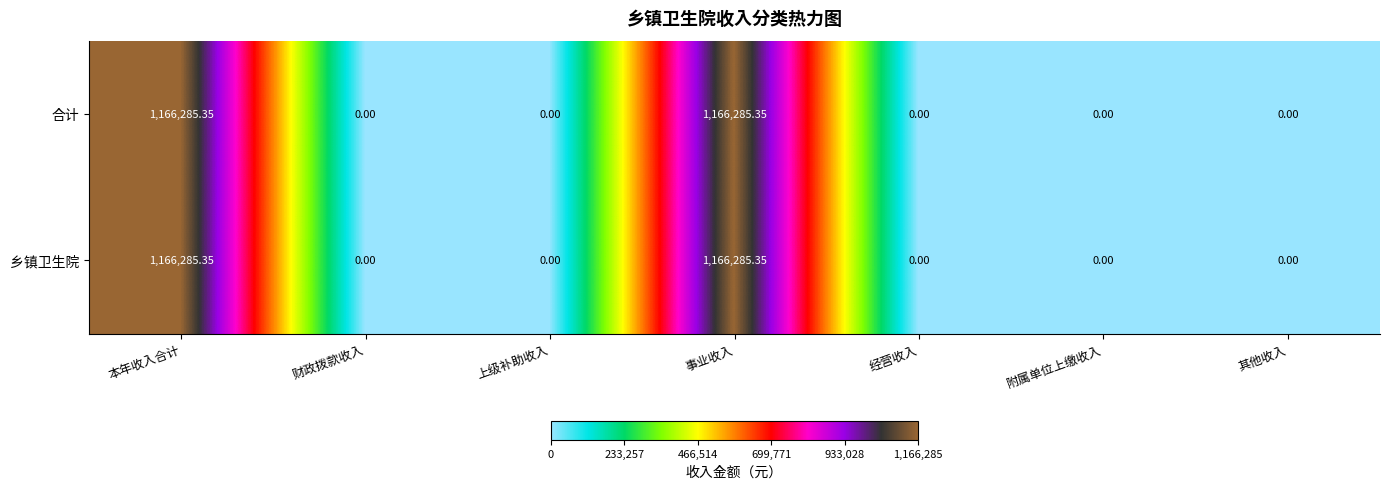

Is the value of 合计 at 其他收入 greater than the value of 乡镇卫生院 at 事业收入?

No